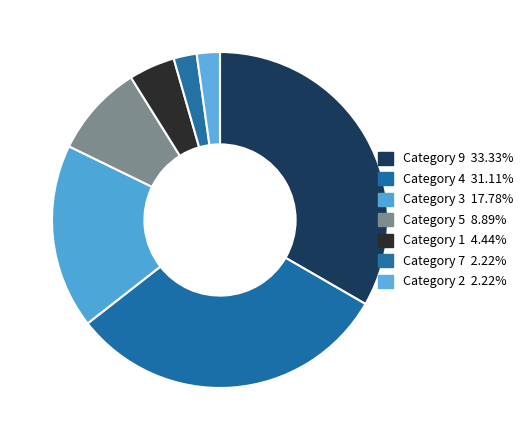

How many segments does this pie chart have?

7